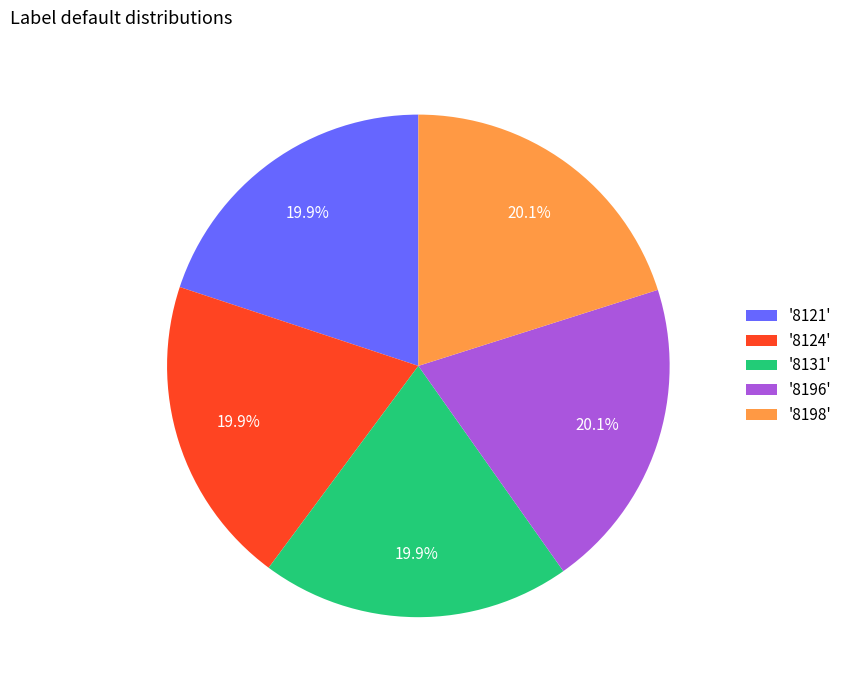

Approximately how many times larger is the value at '8131' compared to '8124'?

1.0